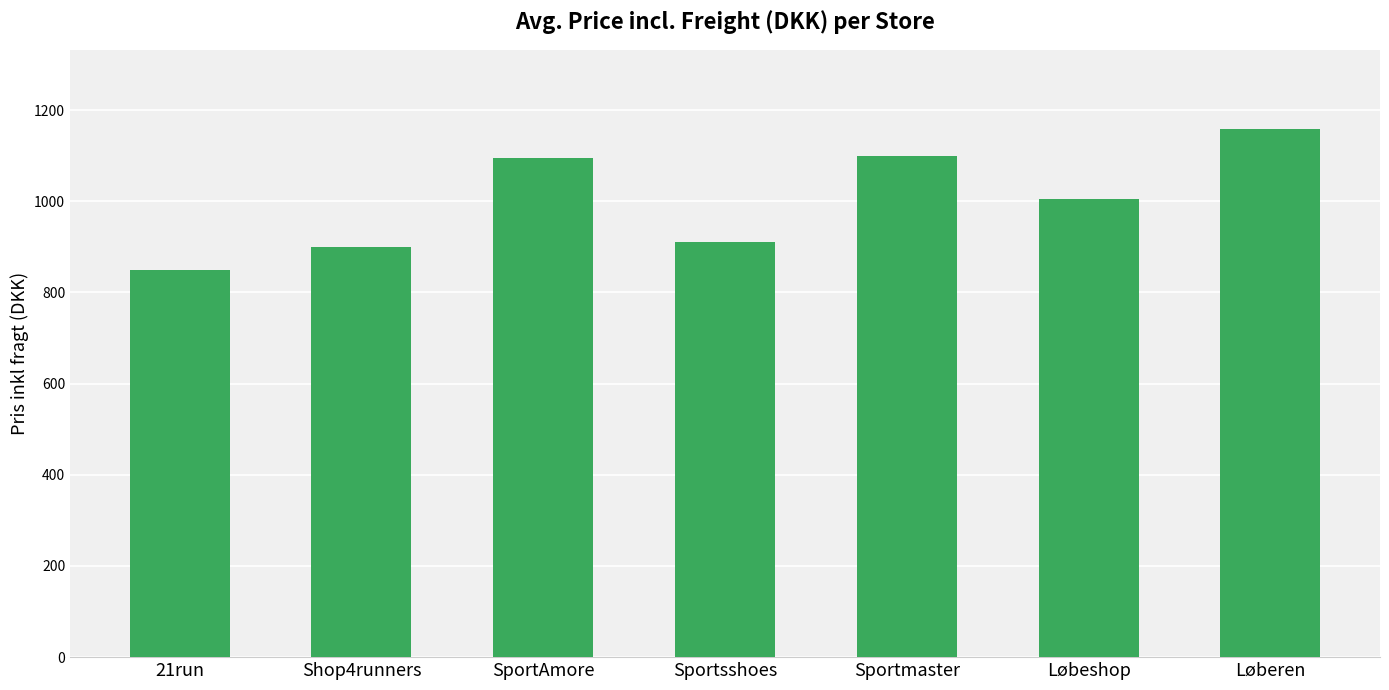

True or false: the data shows 1158.6 at Løberen.

True